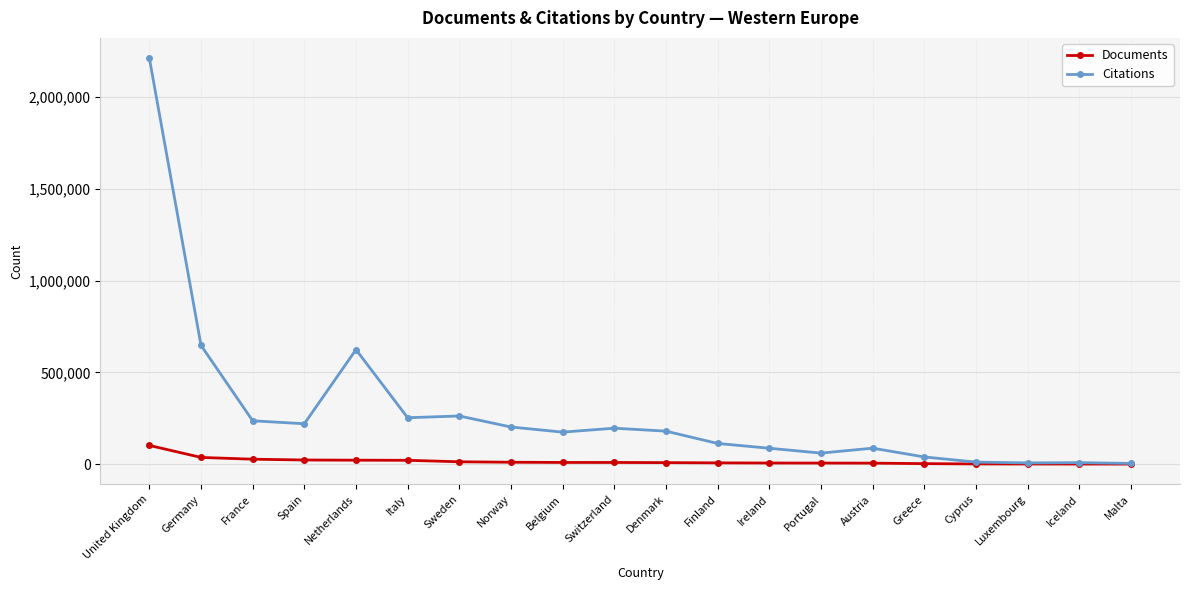

At Italy, list the series in order from smallest to largest.

Documents, Citations